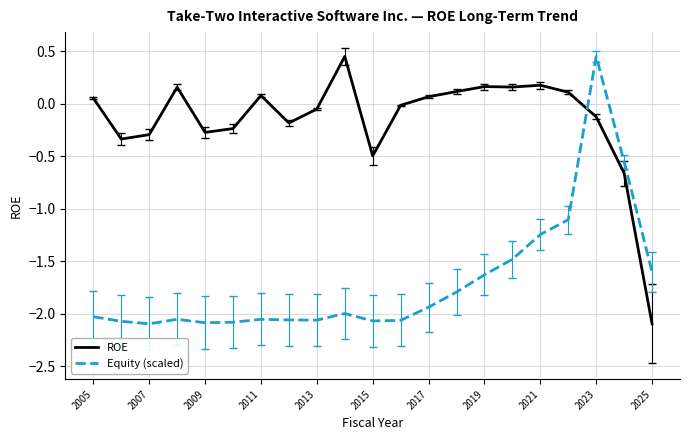

Rank the series by their average value, from lowest to highest.

Equity (scaled), ROE